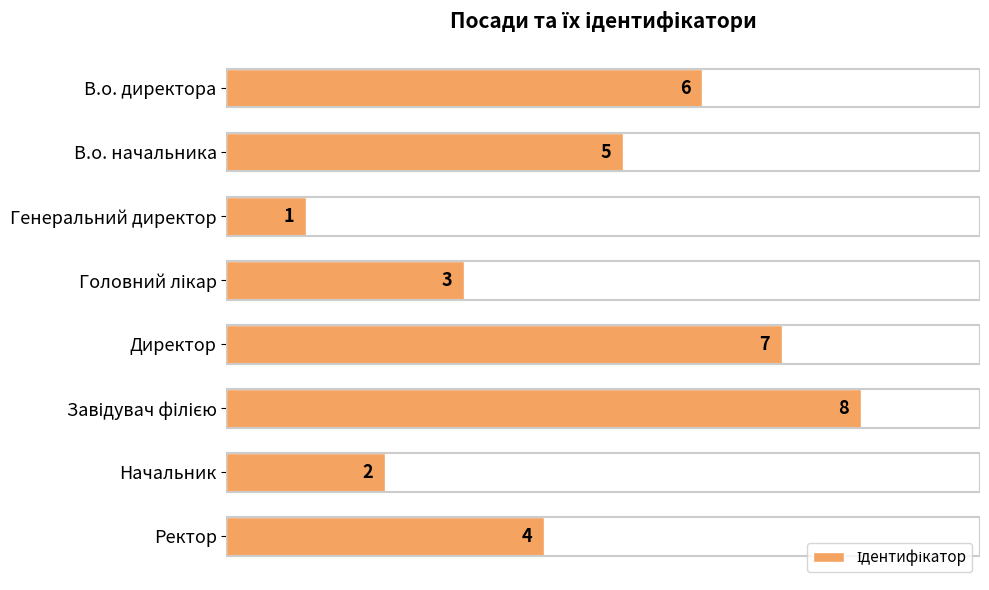

How many bars are there in total?

8